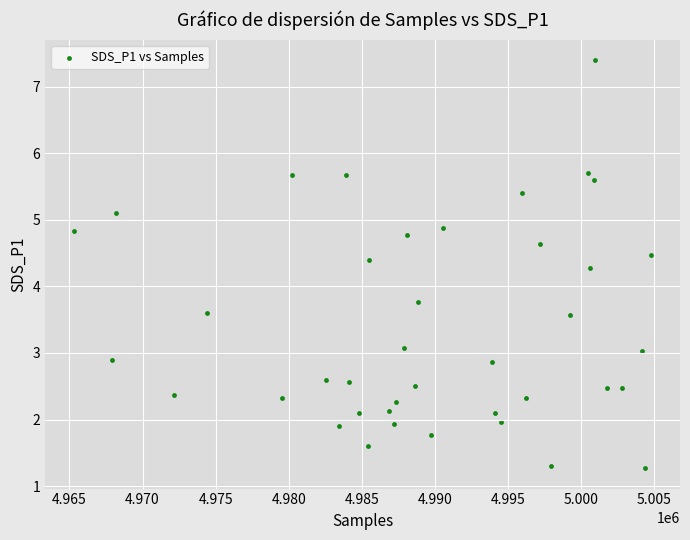

What is the range of X values (max minus min)?

39476.0